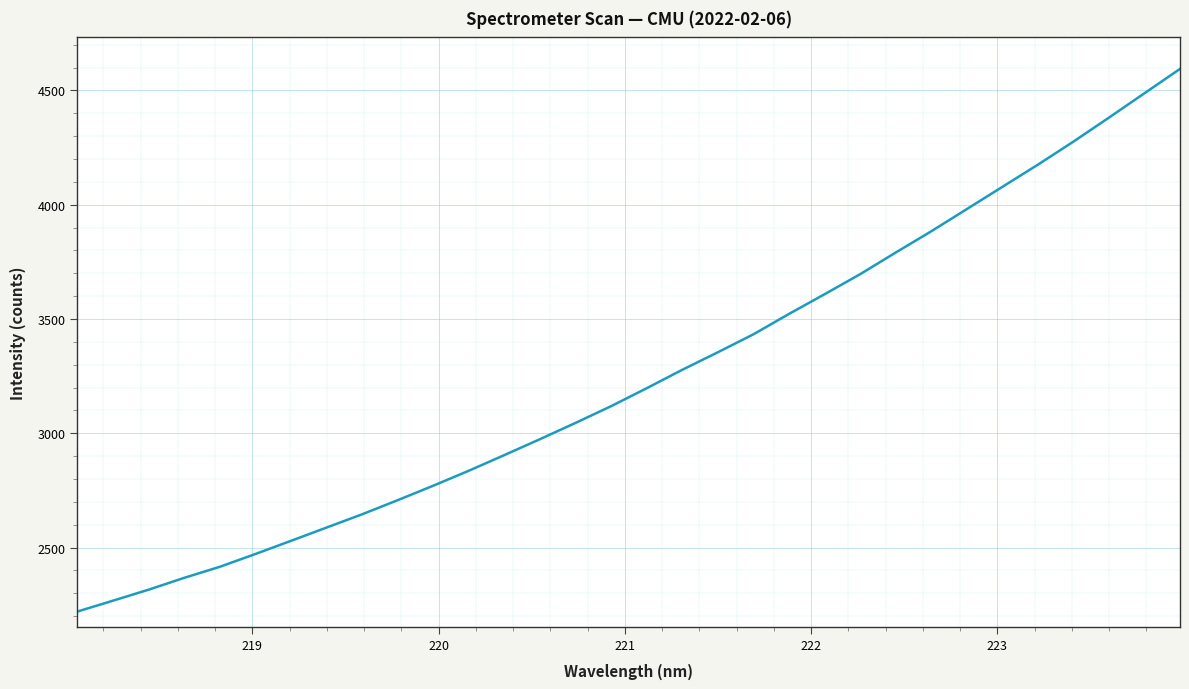

What is the maximum value shown in the chart?

4594.1